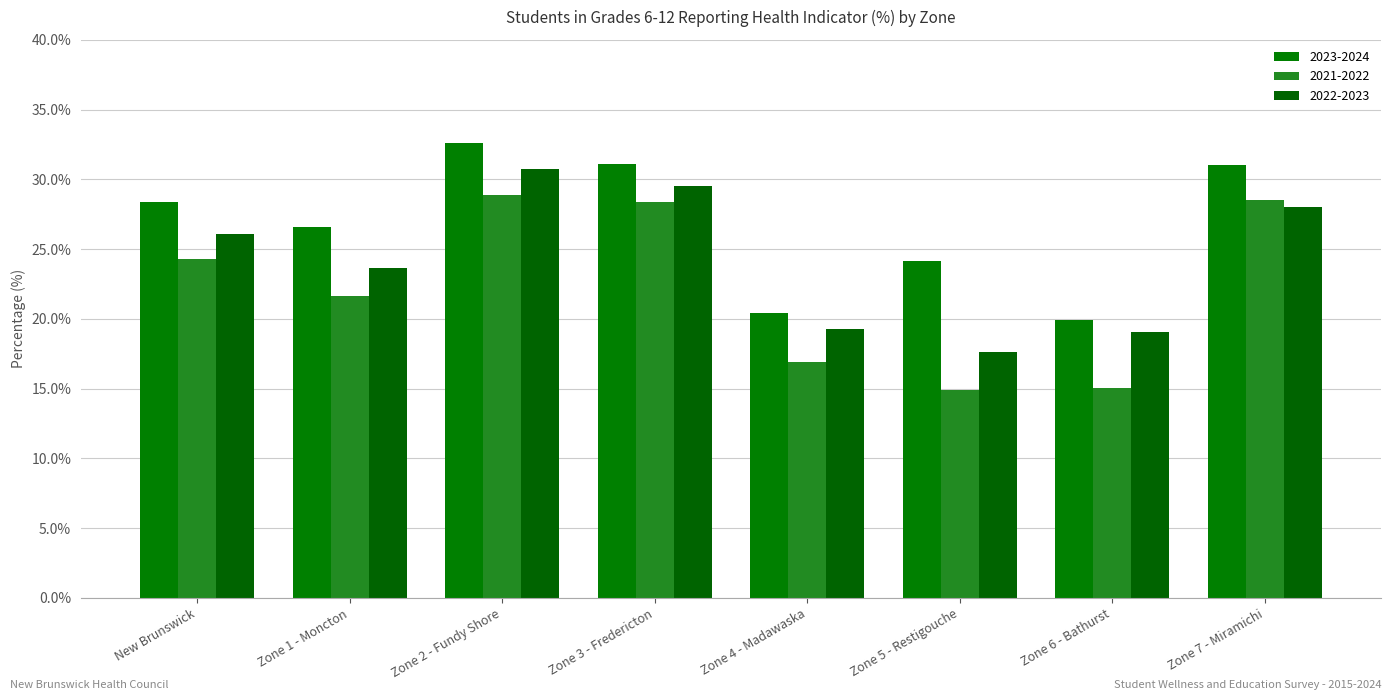

What is the maximum value for 2023-2024?

32.6